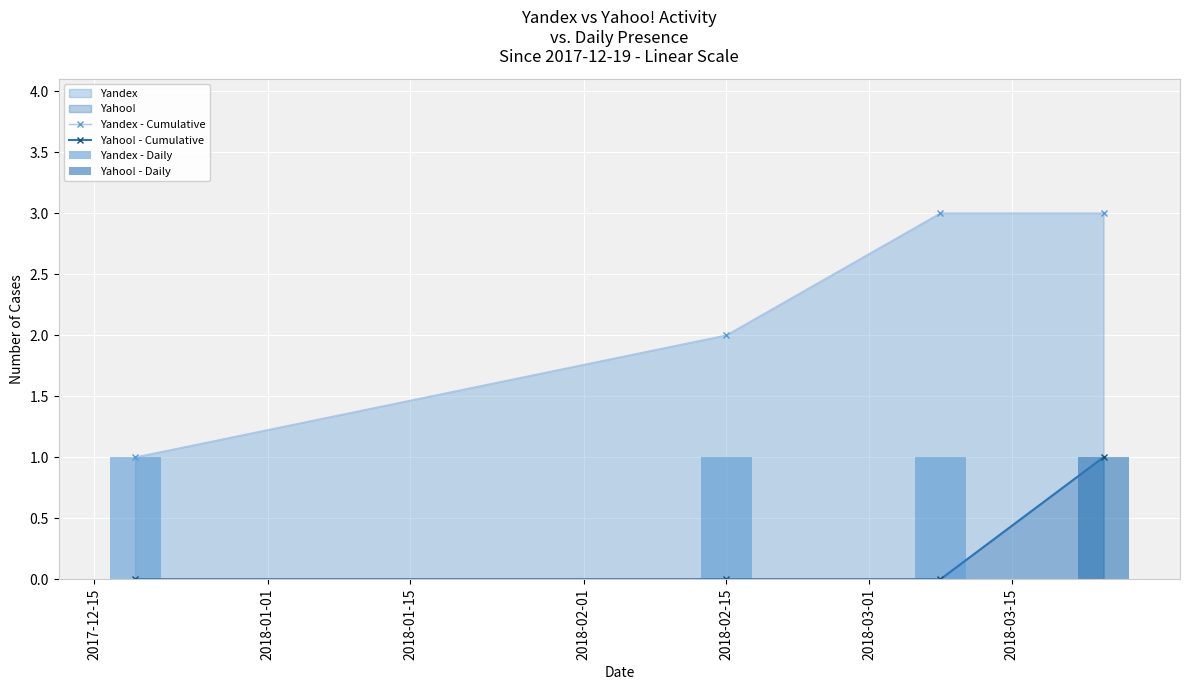

True or false: Yandex - Cumulative has more than 1 points higher than both neighbors.

False